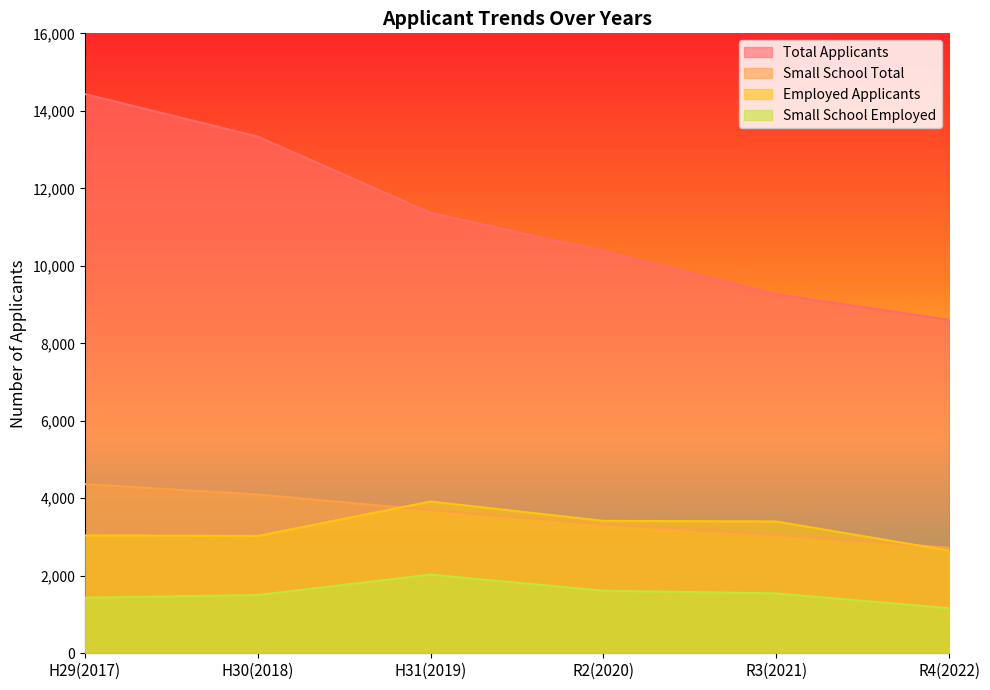

At which label does Employed Applicants reach its minimum?

R4(2022)